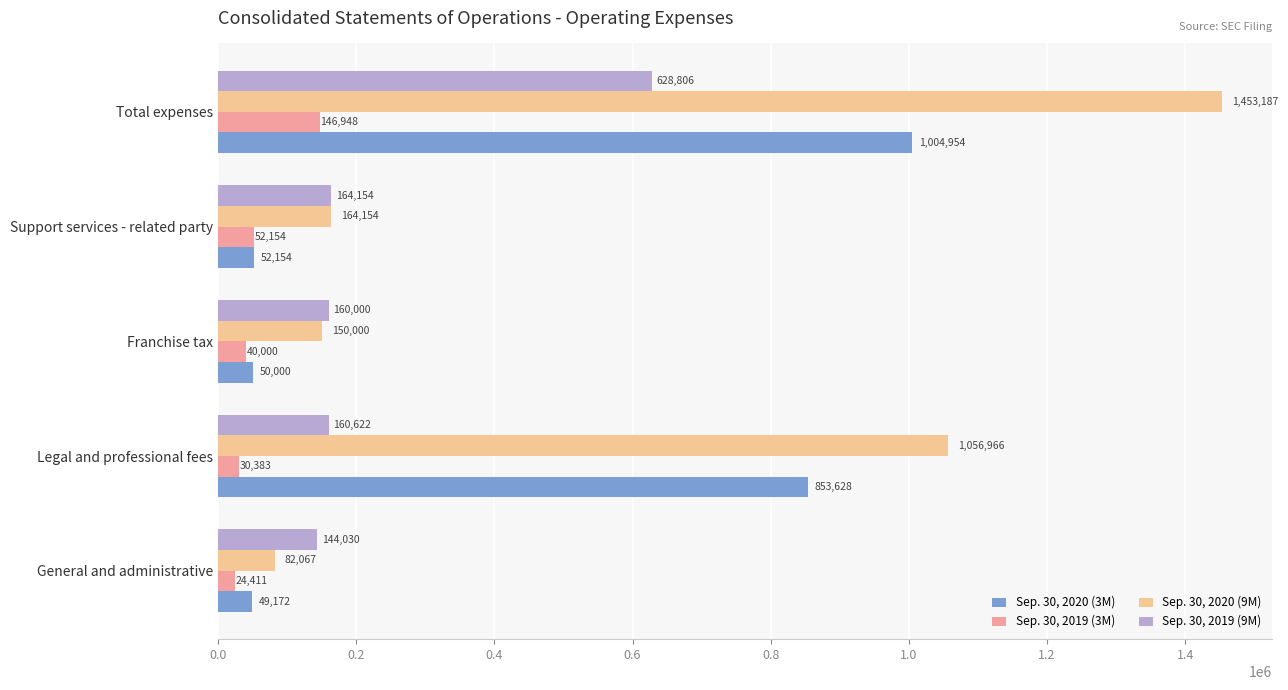

How many categories are shown in the chart?

5